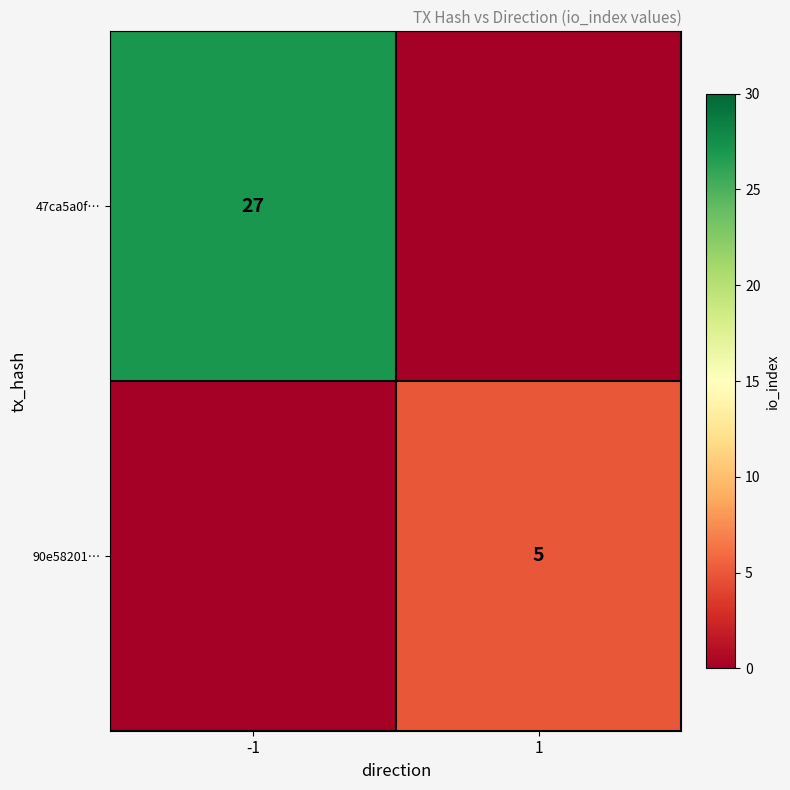

The 90e58201… series shows 5 at 1. True or false?

True